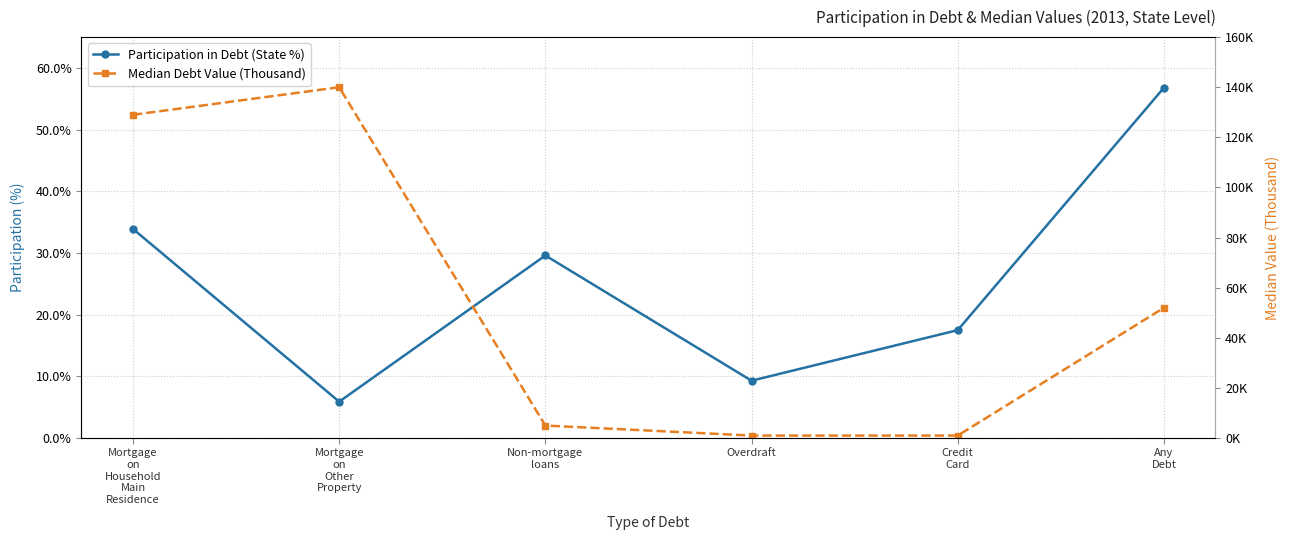

How many times do Participation in Debt (State %) and Median Debt Value (Thousand) cross each other?

1